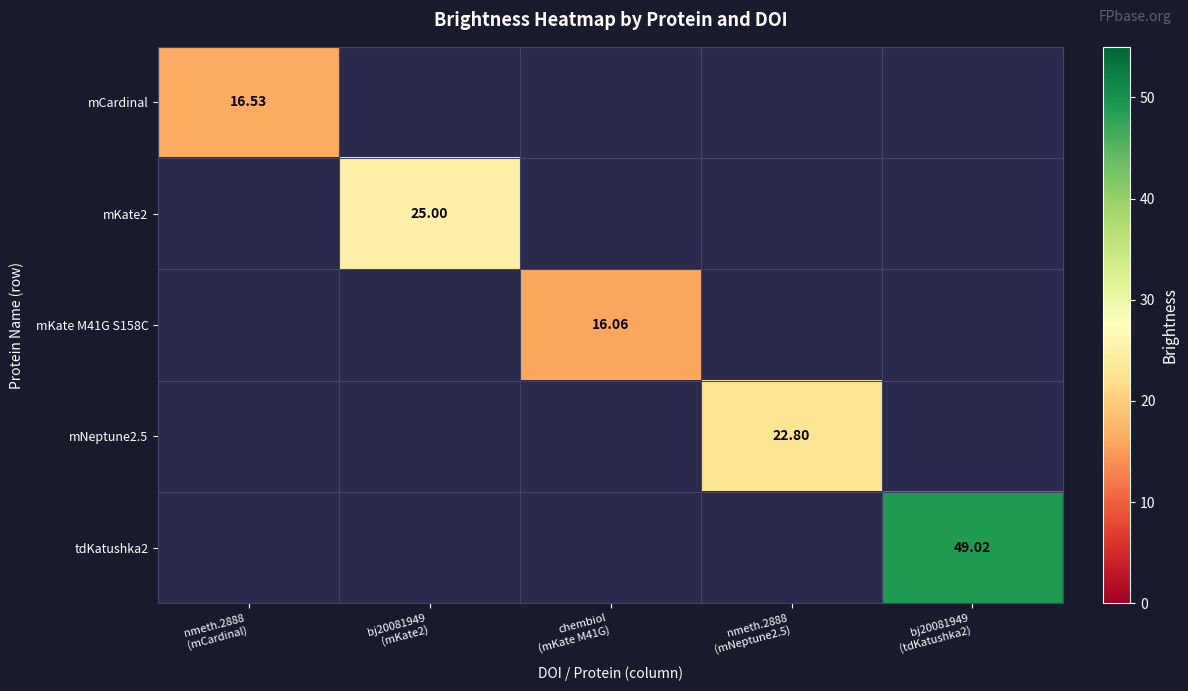

Read the mNeptune2.5 value at nmeth.2888 (mNeptune2.5).

22.8